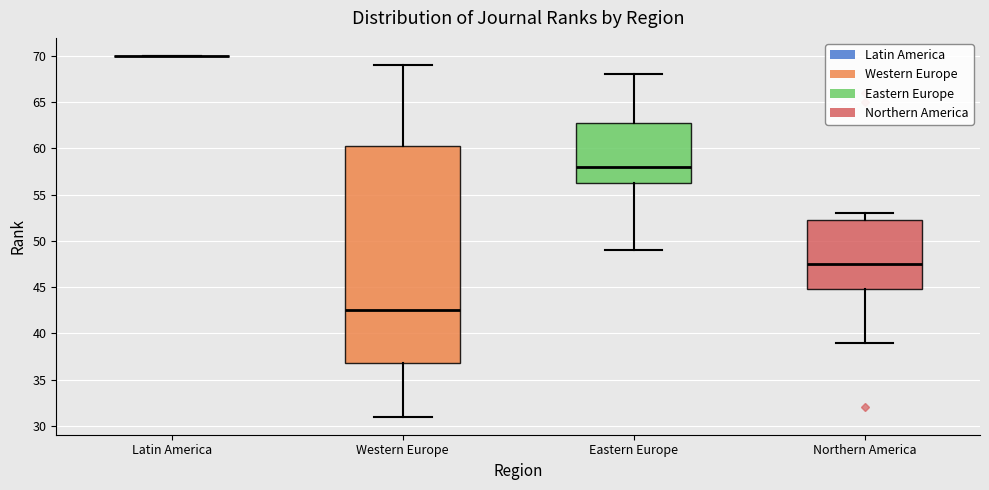

Comparing the boxes themselves (not the whiskers), which one is the tallest?

Western Europe